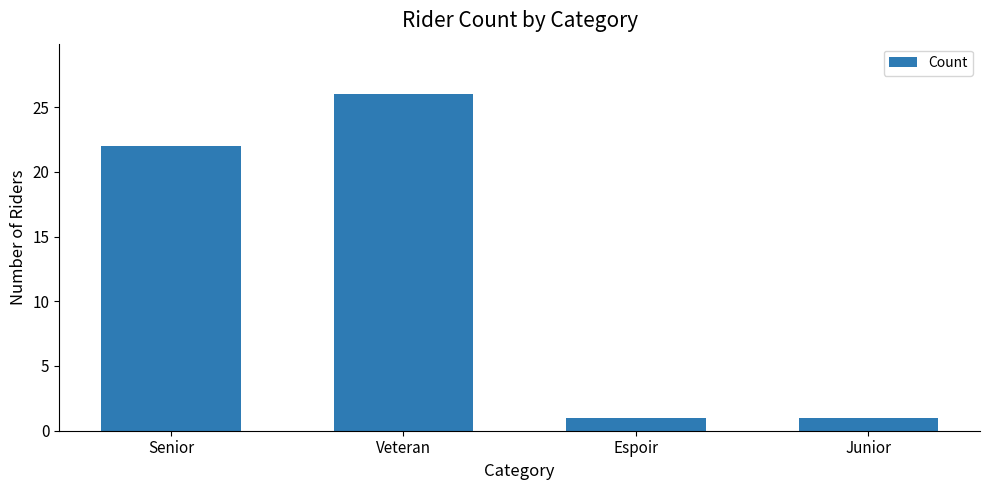

Approximately how many times larger is the value at Veteran compared to Junior?

26.0